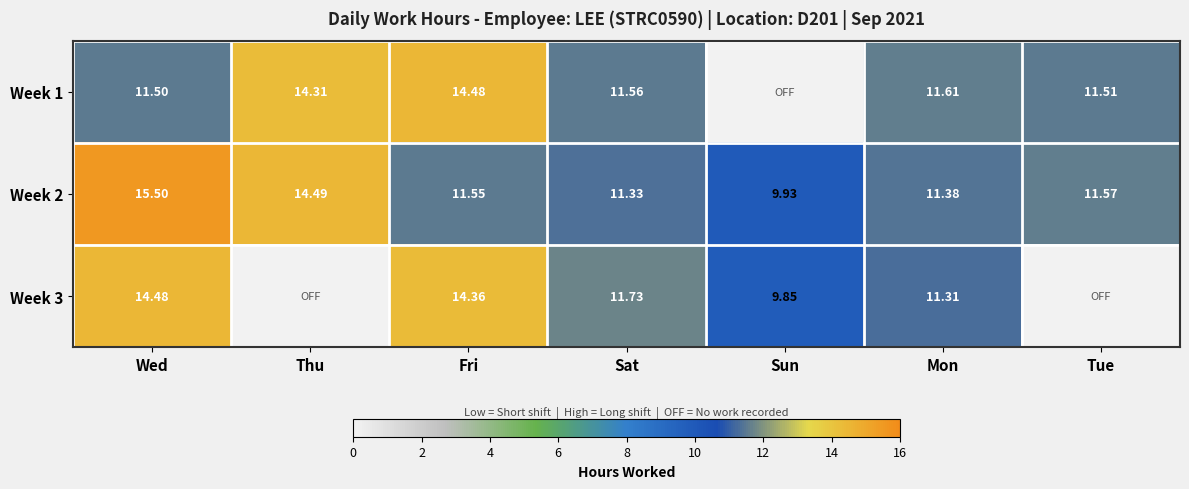

The value of Week 1 at Tue is 11.5. True or false?

True